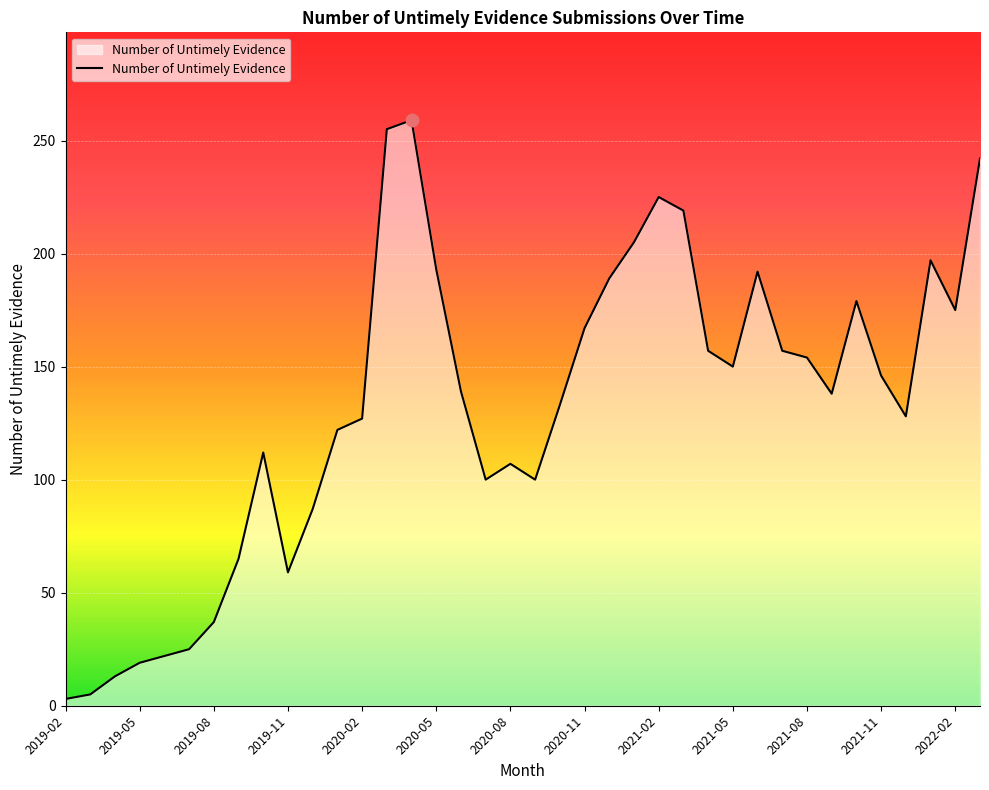

What is the difference between the maximum and minimum values?

256